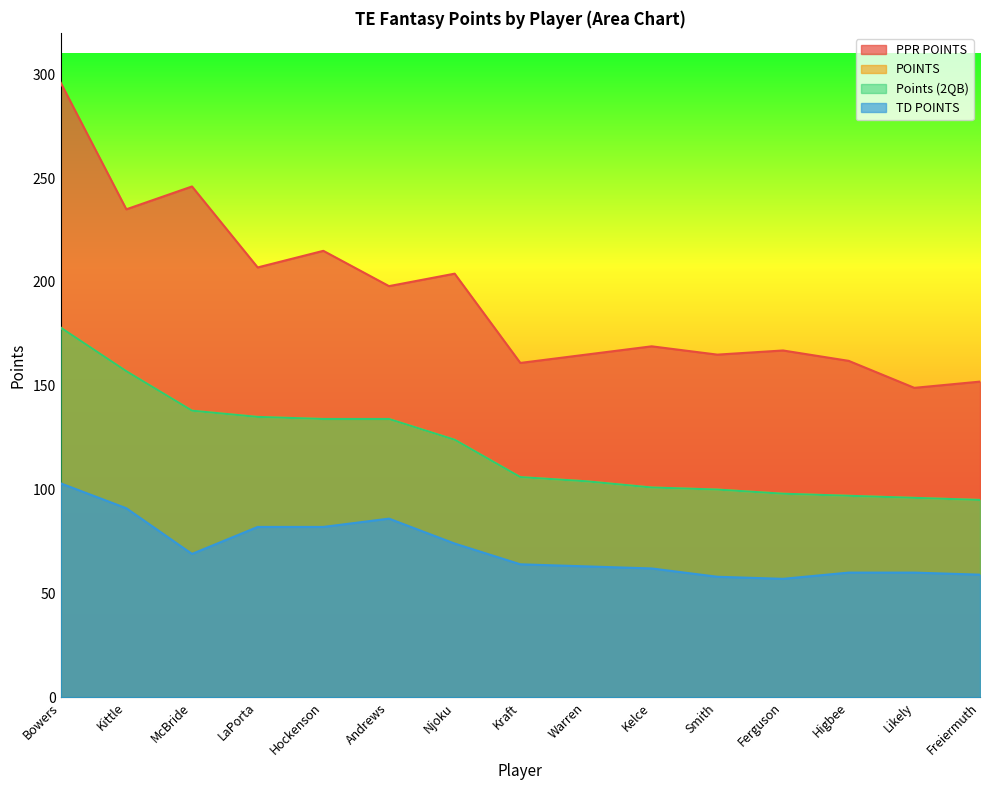

True or false: TD POINTS has more than 2 points higher than both neighbors.

False